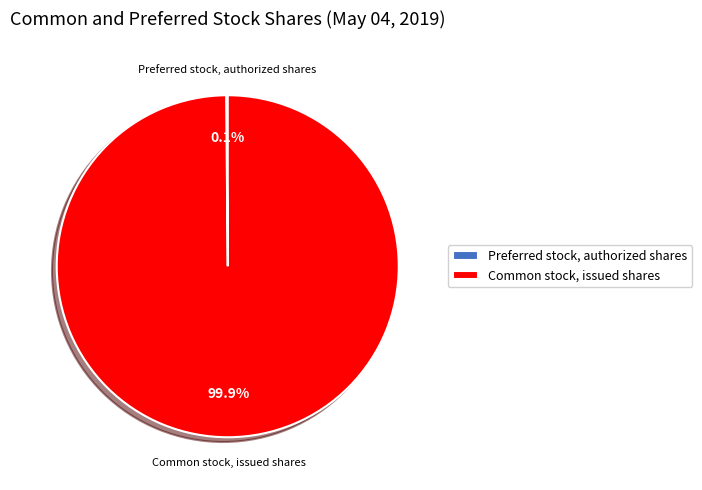

To the nearest percent, what is the difference between the largest and smallest slice percentages?

100%